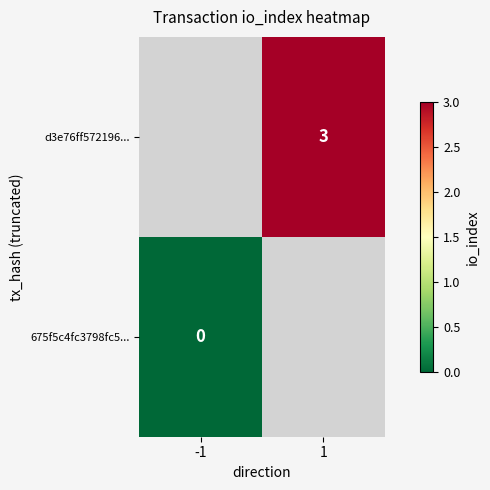

True or false: d3e76ff572196... has a value of 3 at 1.

True